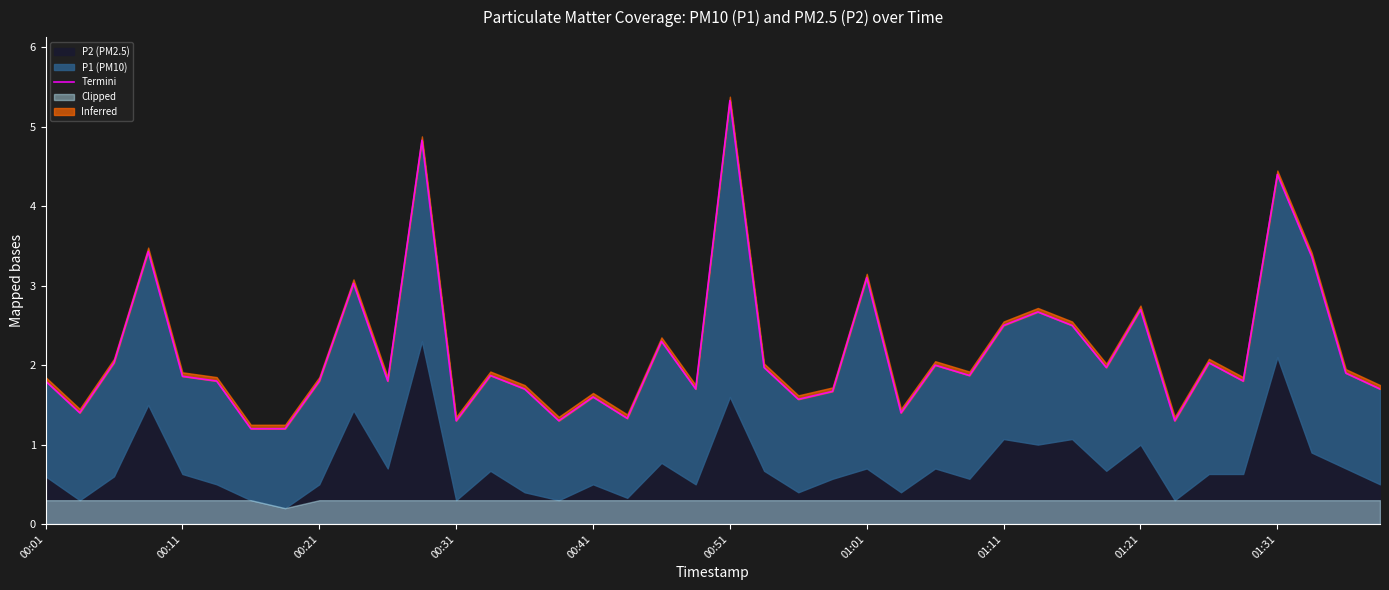

What is the value of the 40th point from the left?

1.7